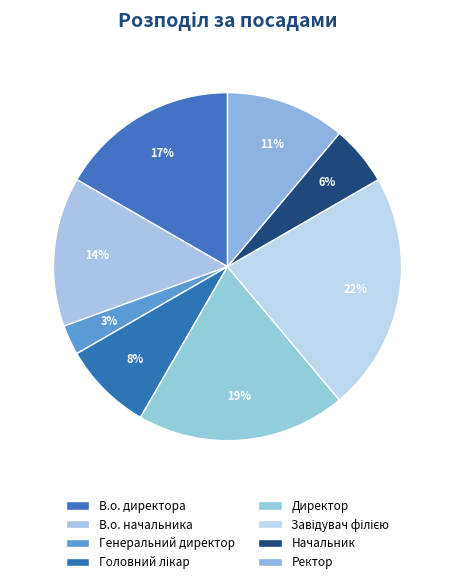

True or false: Начальник accounts for 6% of the total.

True